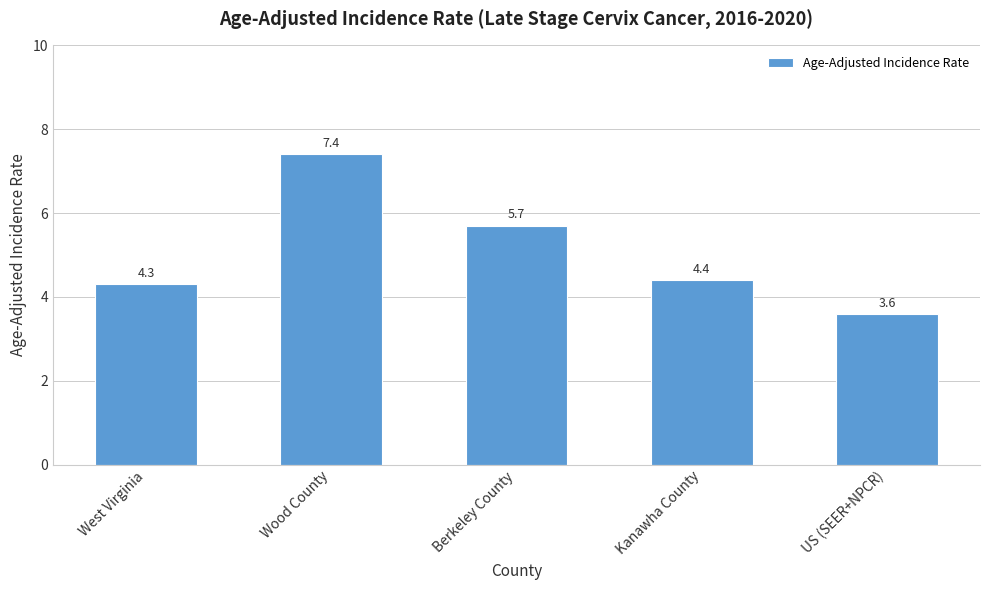

Are the bars horizontal?

No